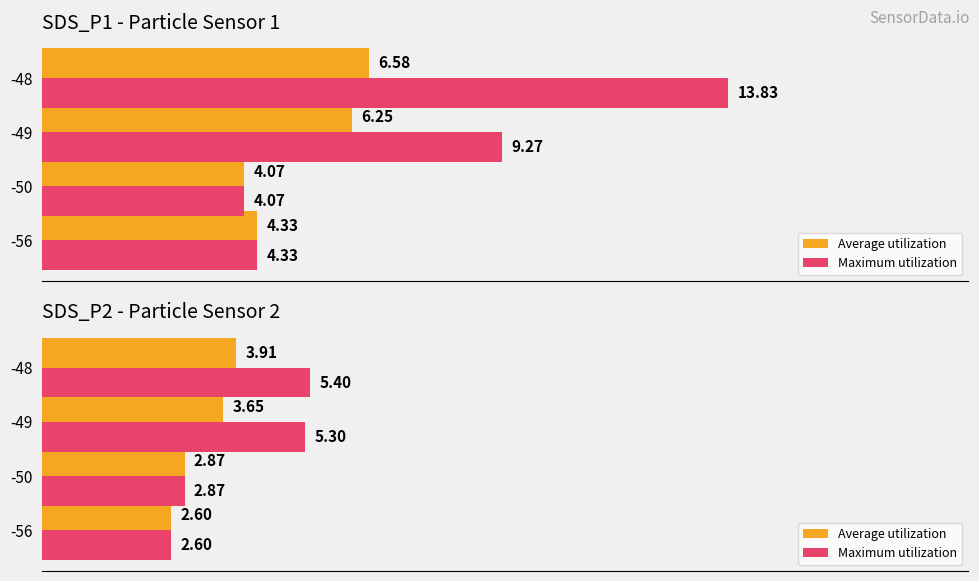

Count the number of data series in this chart.

2